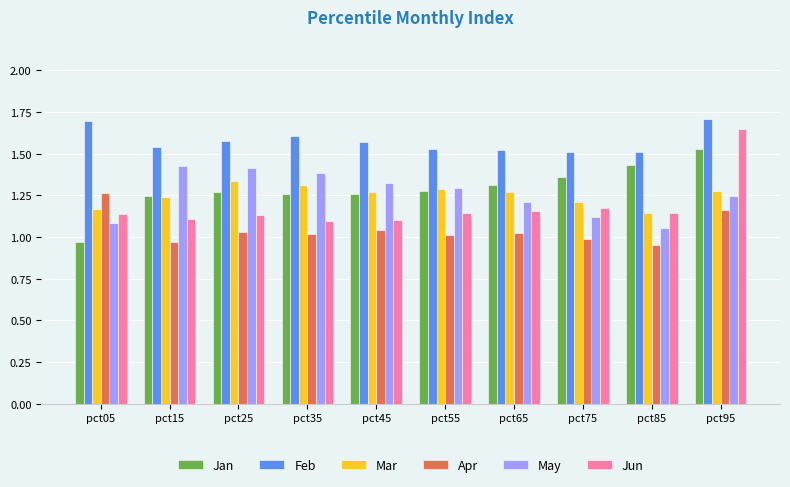

Which series has the largest total across all categories?

Feb